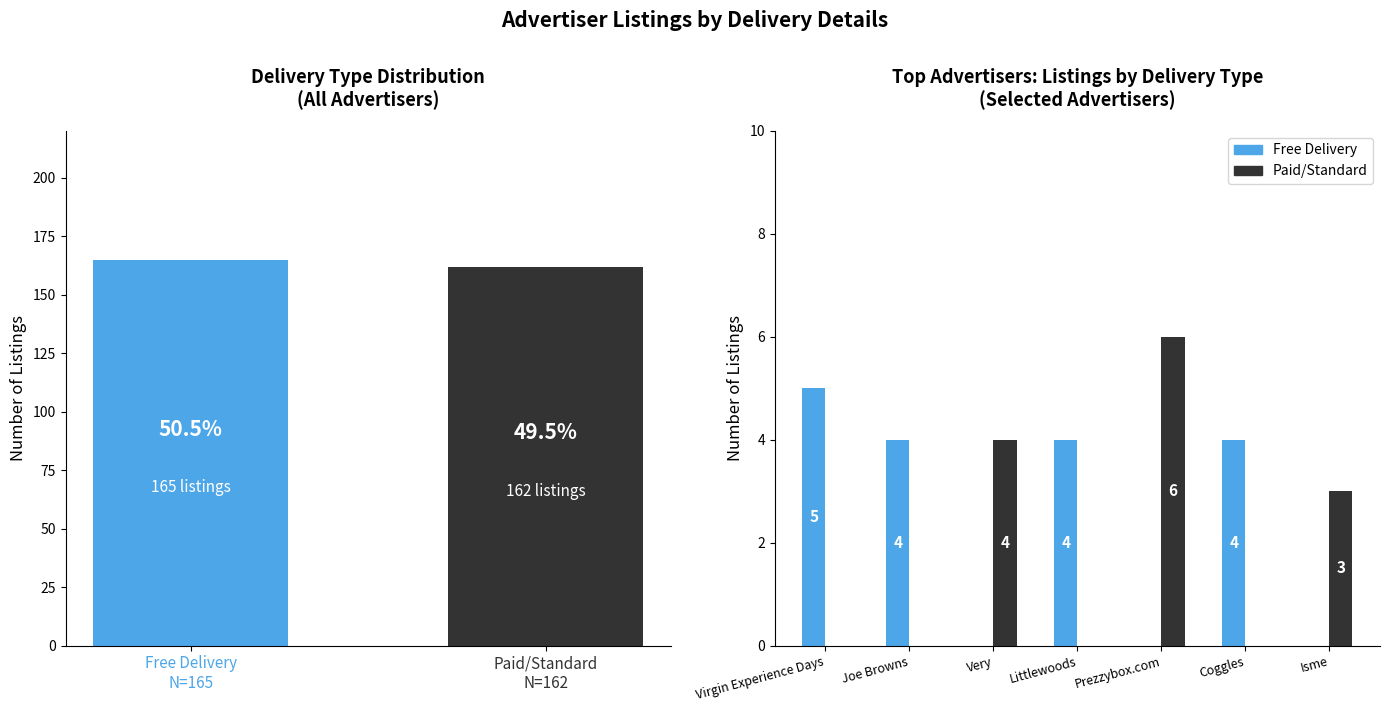

How many values in the Free Delivery series are below 4?

3